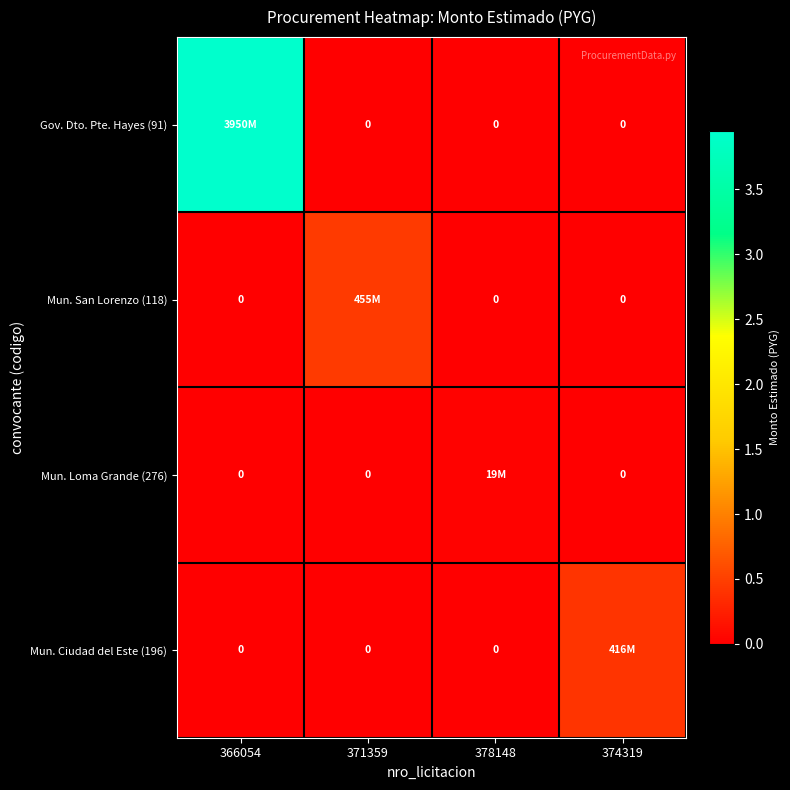

How many values in the Mun. San Lorenzo (118) series exceed 0?

1